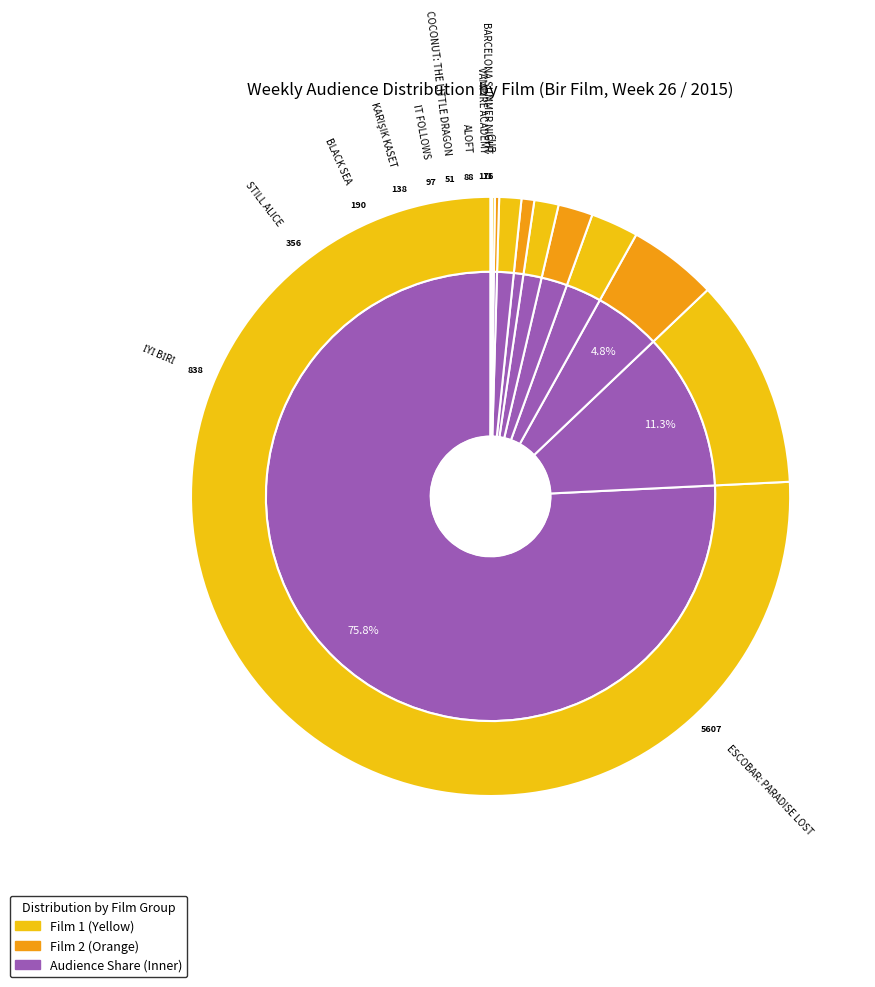

How many segments does this pie chart have?

11